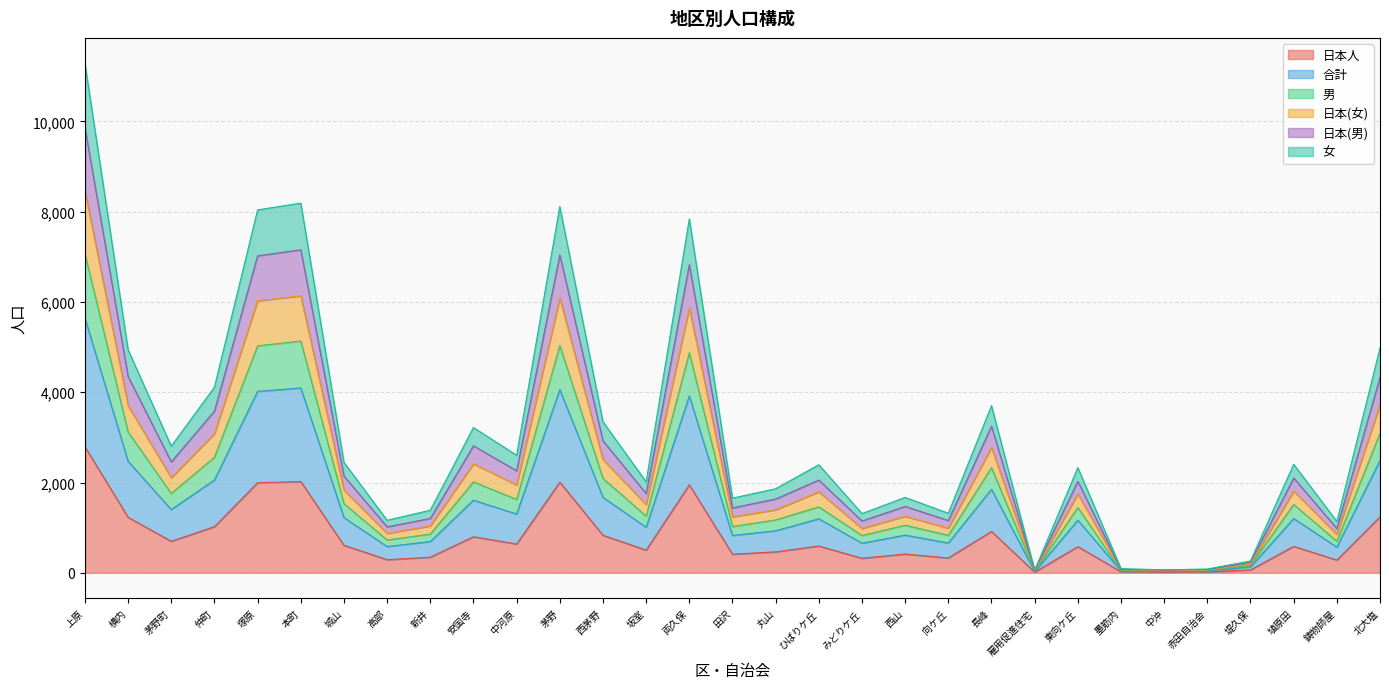

Reading left to right, extract all data points from this chart.

日本人: 2793	1229	698	1022	1994	2021	610	291	346	799	637	2007	832	502	1949	412	464	593	322	416	328	917	14	580	23	15	21	64	586	282	1238
合計: 8455	3704	2106	3083	6026	6133	1833	873	1039	2414	1948	6083	2508	1513	5868	1239	1396	1795	984	1252	991	2778	42	1746	69	51	63	197	1810	852	3731
男: 7067	3120	1758	2560	5027	5134	1532	727	858	2014	1624	5033	2091	1254	4874	1026	1171	1461	826	1054	830	2330	39	1446	53	46	52	167	1514	699	3092
日本(女): 5642	2470	1402	2056	4019	4094	1223	582	693	1609	1302	4056	1672	1008	3918	827	931	1197	656	835	660	1851	28	1165	46	33	42	131	1202	569	2489
日本(男): 9860	4349	2456	3582	7021	7155	2142	1018	1204	2813	2261	7040	2923	1756	6823	1438	1635	2054	1148	1470	1158	3247	53	2026	76	61	73	231	2100	981	4330
女: 11284	4940	2804	4112	8038	8188	2446	1164	1386	3218	2604	8112	3344	2016	7836	1654	1862	2394	1312	1670	1320	3702	56	2330	92	66	84	262	2404	1138	4978